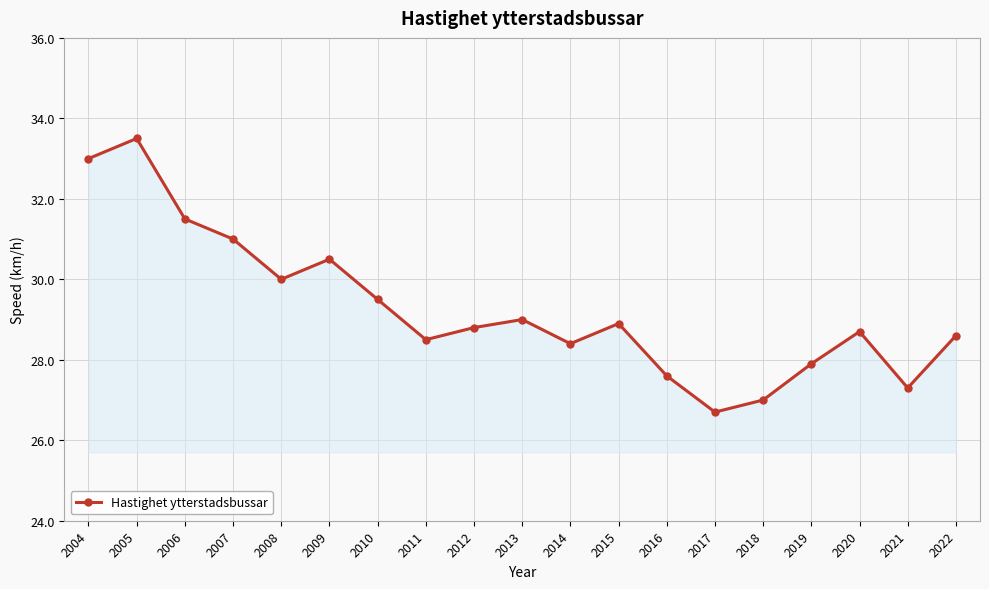

The value at 2005 is 33.5. True or false?

True